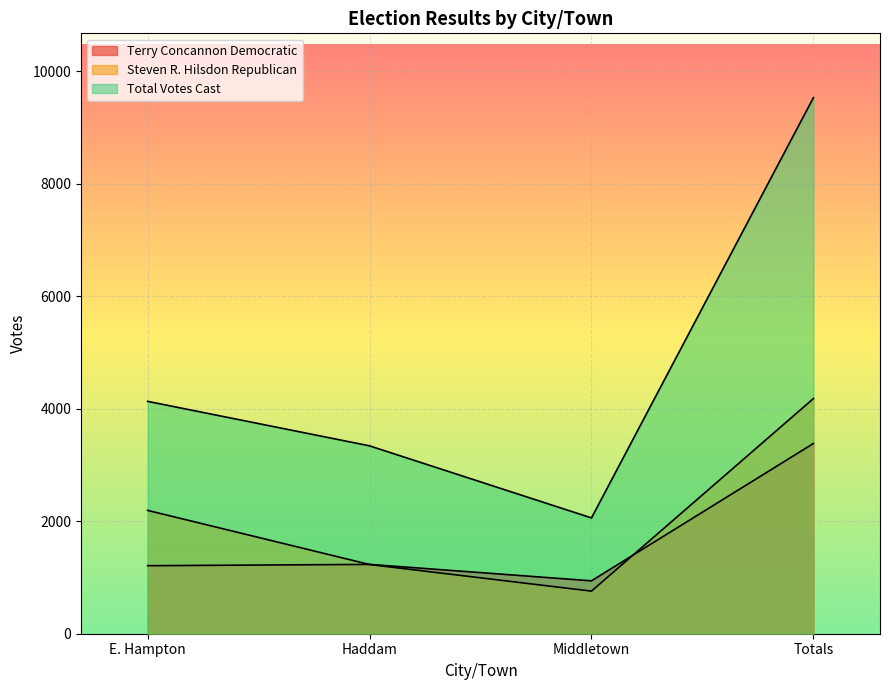

Which category has the lowest value in the Steven R. Hilsdon Republican series?

Middletown